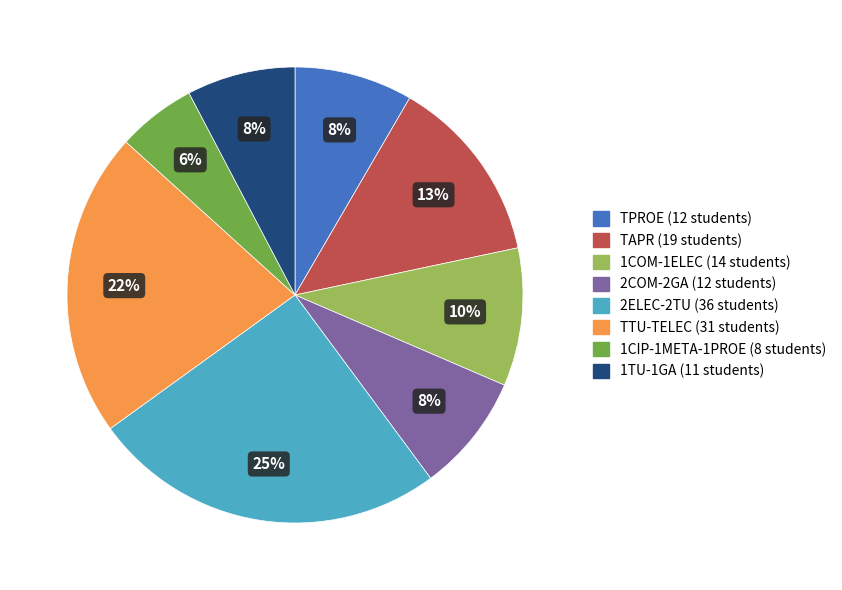

Which category has the biggest portion of the pie?

2ELEC-2TU